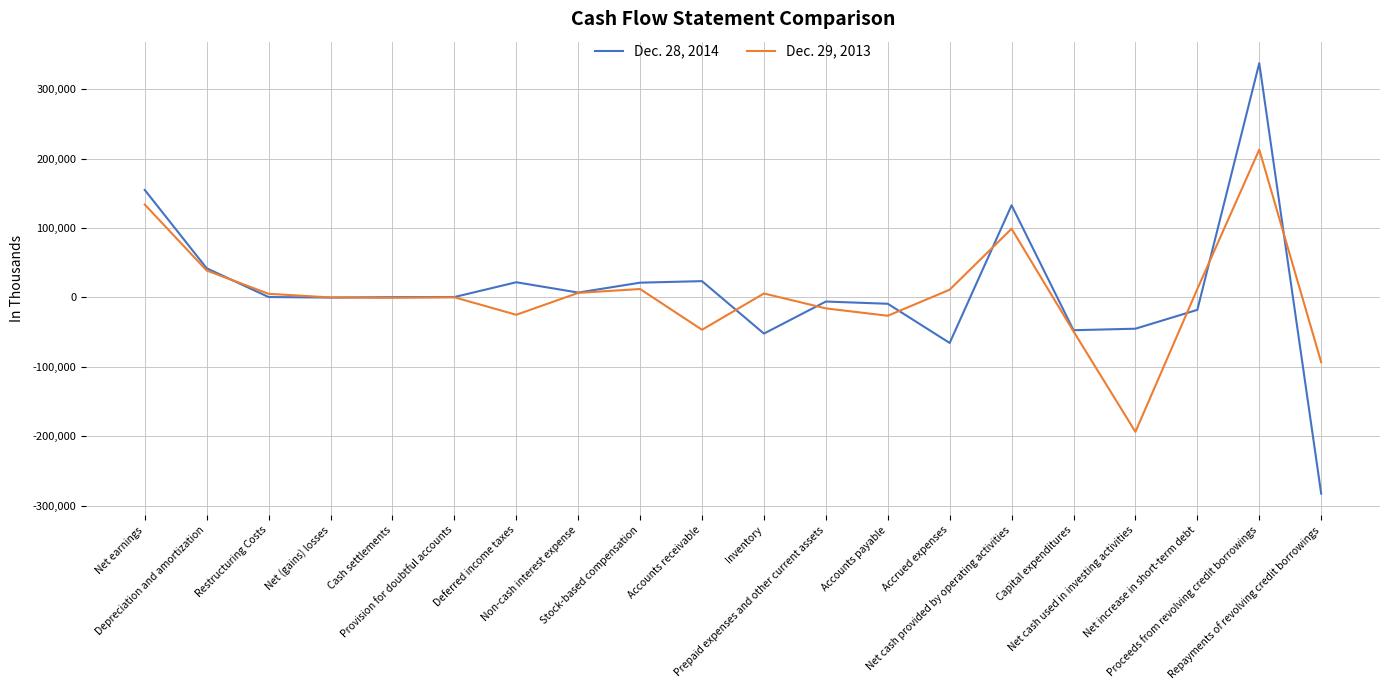

Is this an area chart (filled region under the line)?

No